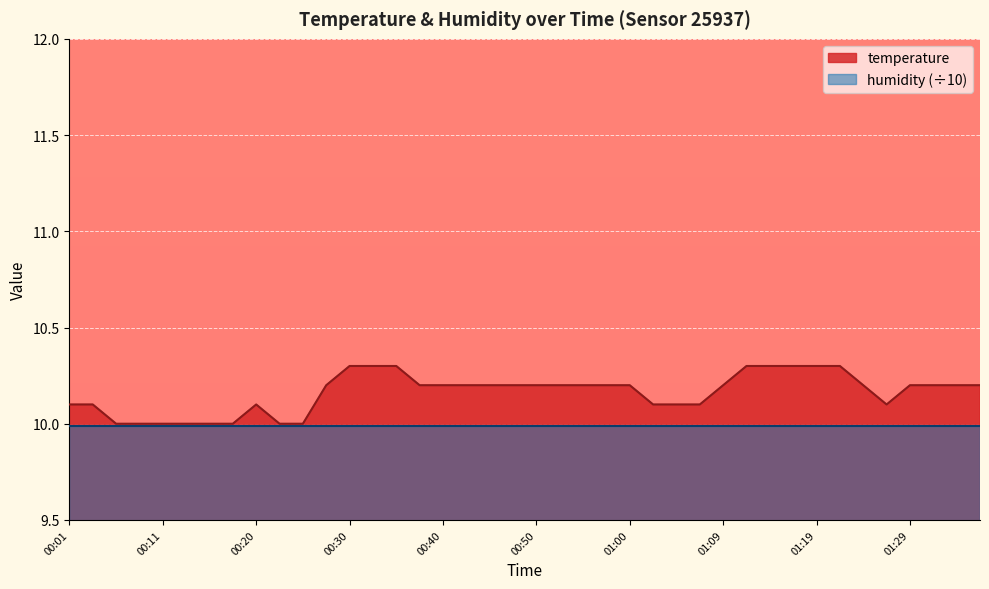

True or false: the data shows 6.9 at 01:04.

False